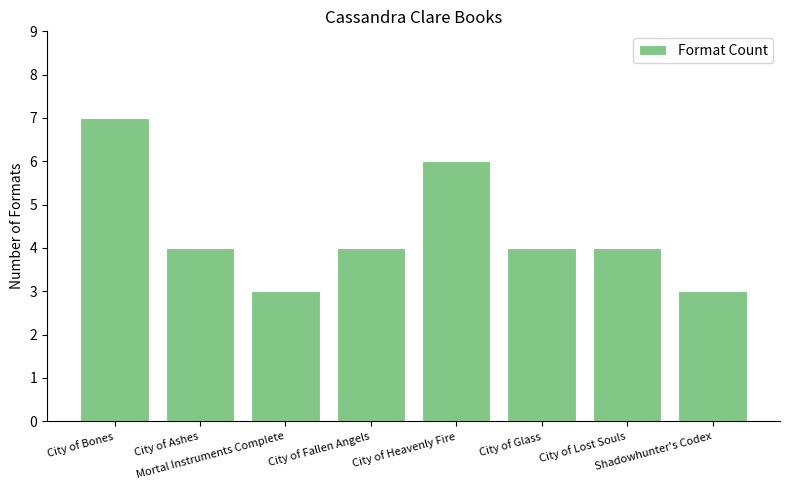

What is the label of the 8th bar from the left?

Shadowhunter's Codex